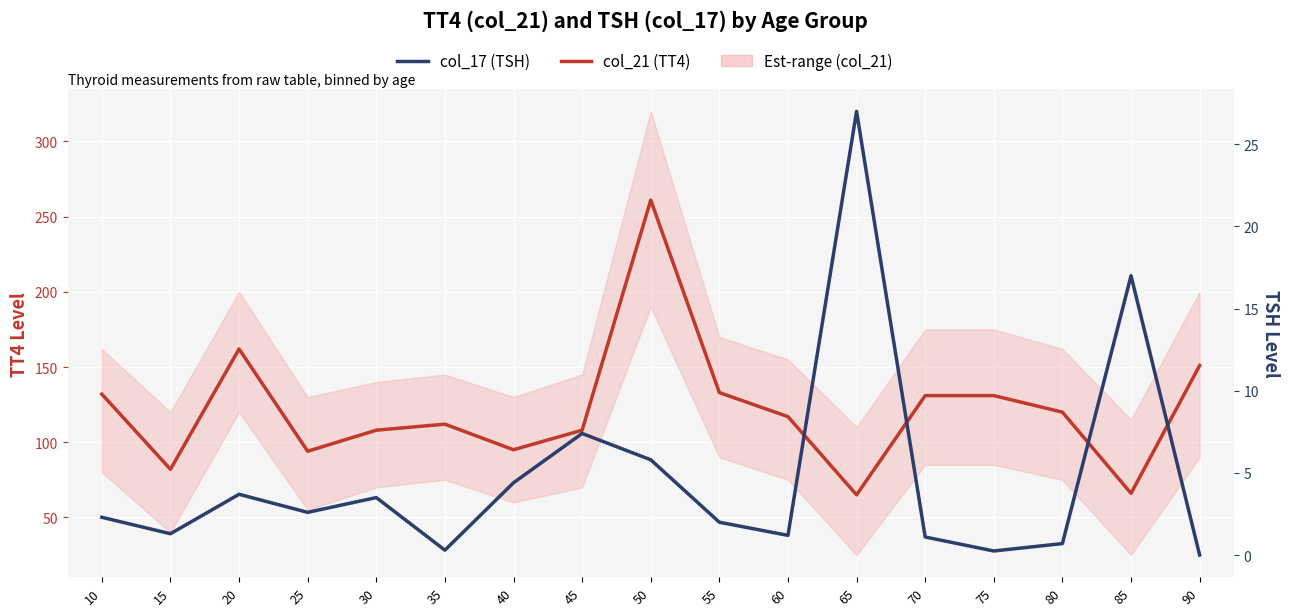

At which category does col_21 (TT4) reach its first local valley?

15